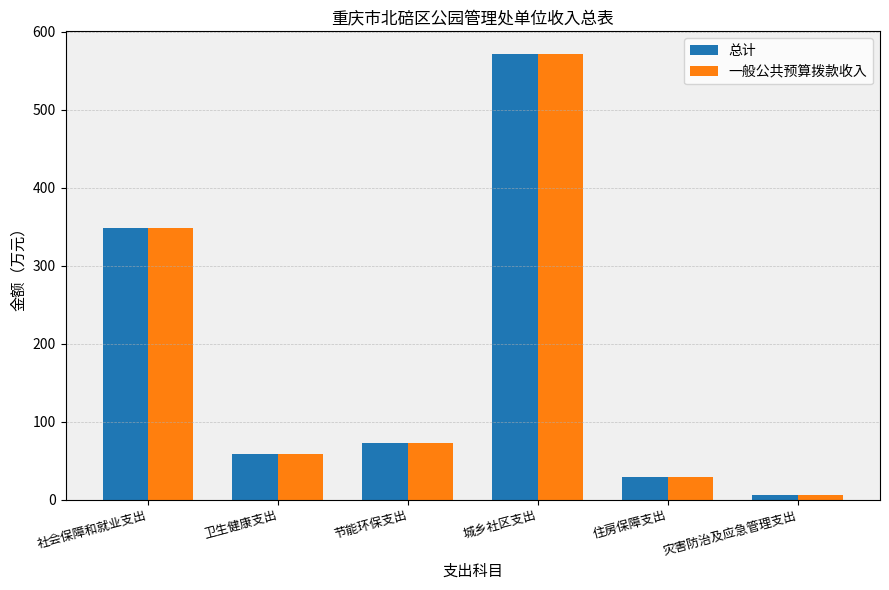

What is the sum of the 一般公共预算拨款收入 values at 节能环保支出 and 灾害防治及应急管理支出?

78.1